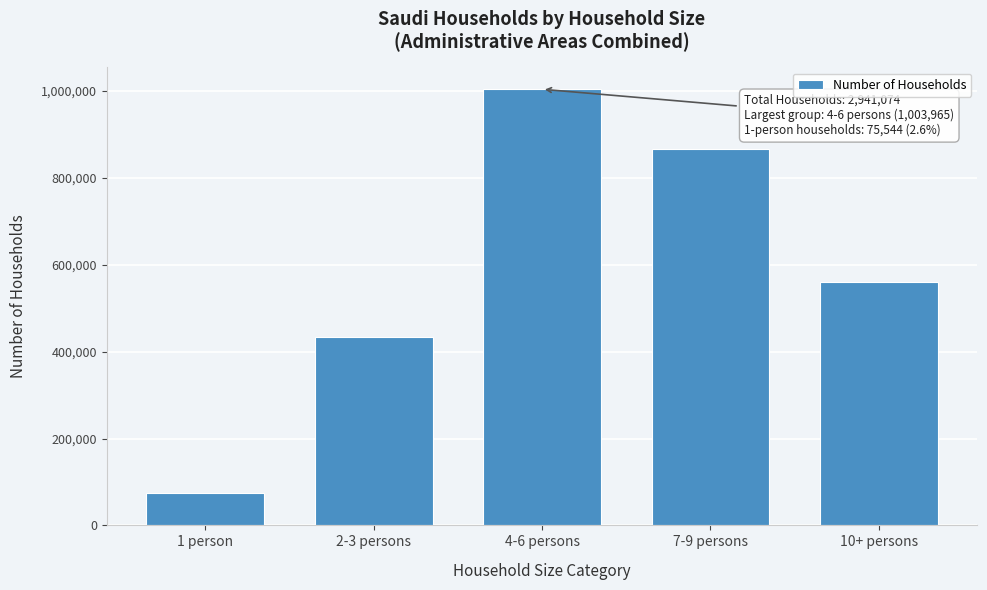

Reading left to right, transcribe all the data shown in this chart.

75544	434798	1003965	865466	561301